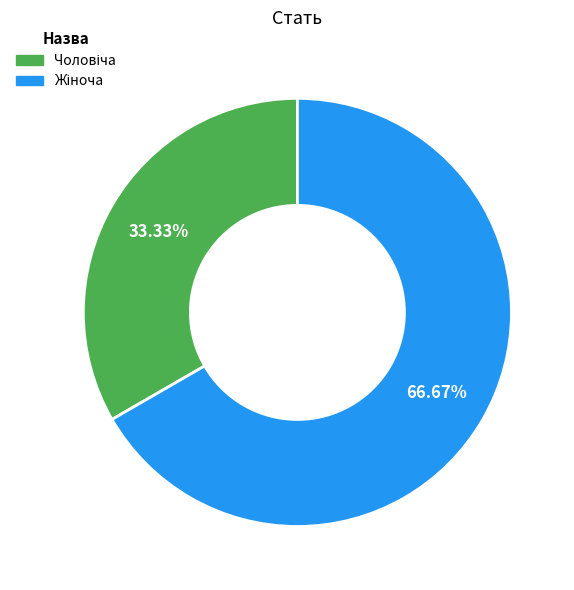

Count the number of slices in the pie.

2